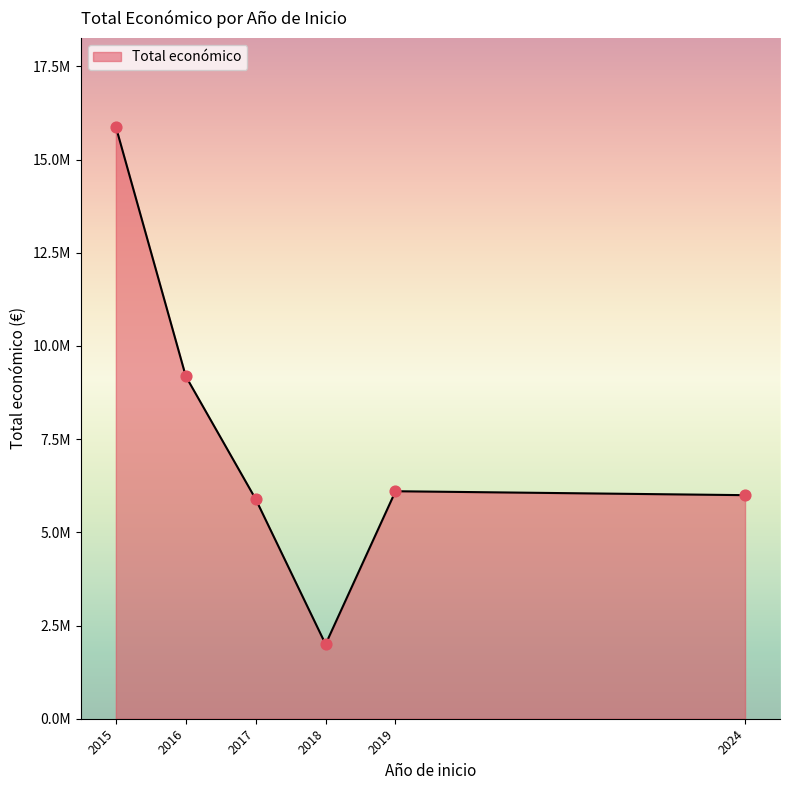

Does the chart have visible grid lines?

No